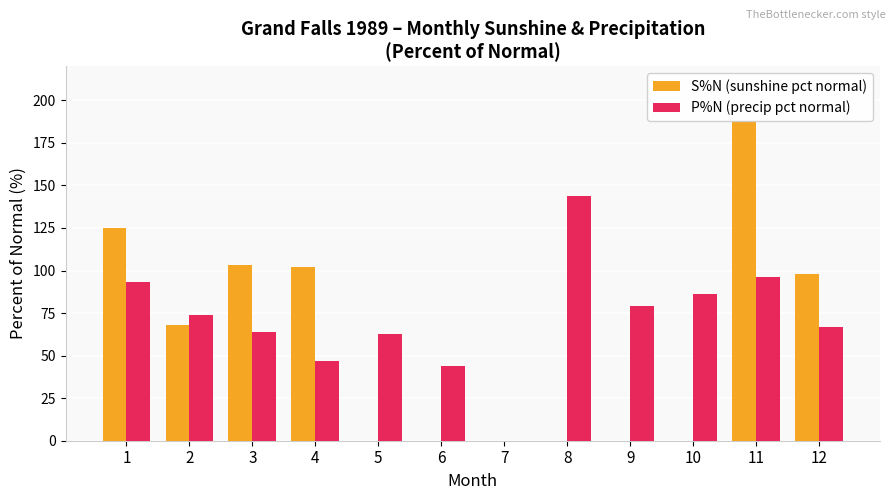

At which category is the sum across all series the highest?

11